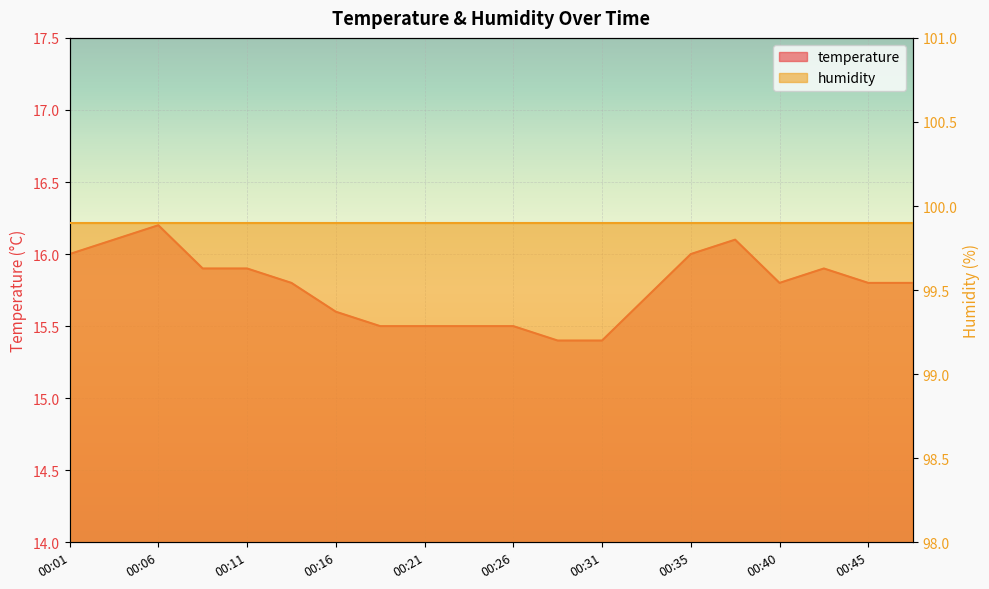

What is the difference between the second highest and minimum values?

0.7